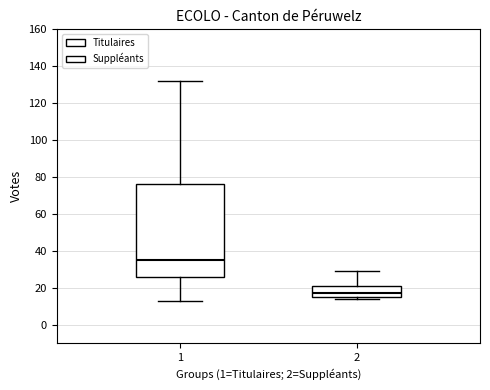

Which box's median line is the lowest?

2